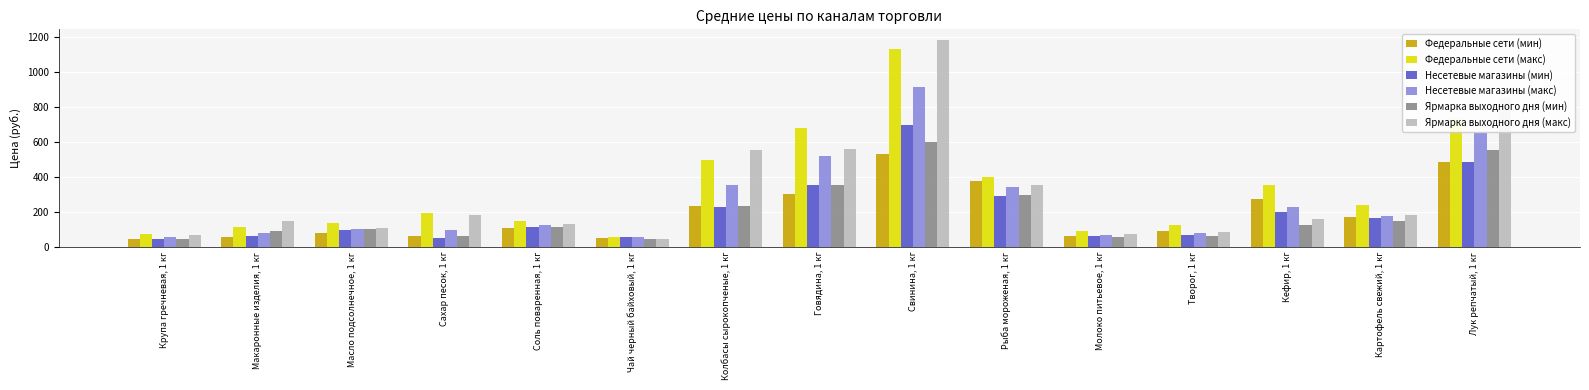

What is the sum of all Ярмарка выходного дня (макс) values?

4669.8